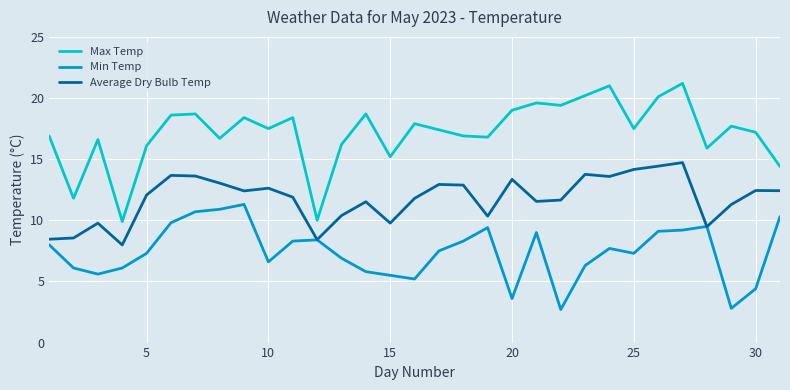

What are all the series names shown in the legend?

Max Temp, Min Temp, Average Dry Bulb Temp